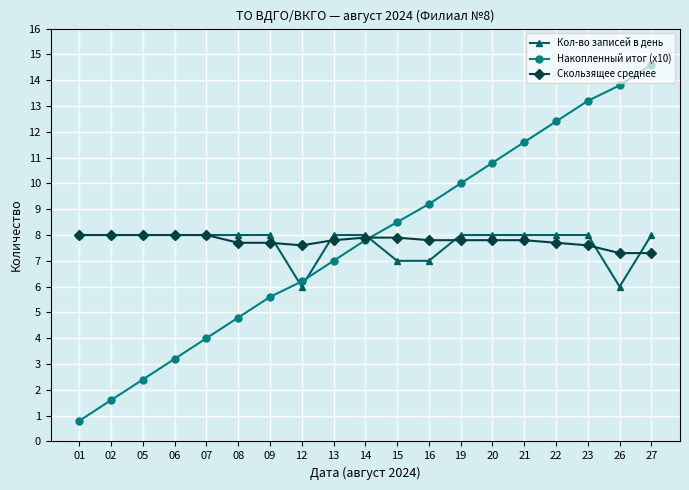

Reading right to left, extract all data points from this chart.

Кол-во записей в день: 8.0	6.0	8.0	8.0	8.0	8.0	8.0	7.0	7.0	8.0	8.0	6.0	8.0	8.0	8.0	8.0	8.0	8.0	8.0
Накопленный итог (x10): 14.6	13.8	13.2	12.4	11.6	10.8	10.0	9.2	8.5	7.8	7.0	6.2	5.6	4.8	4.0	3.2	2.4	1.6	0.8
Скользящее среднее: 7.3	7.3	7.6	7.7	7.8	7.8	7.8	7.8	7.9	7.9	7.8	7.6	7.7	7.7	8.0	8.0	8.0	8.0	8.0